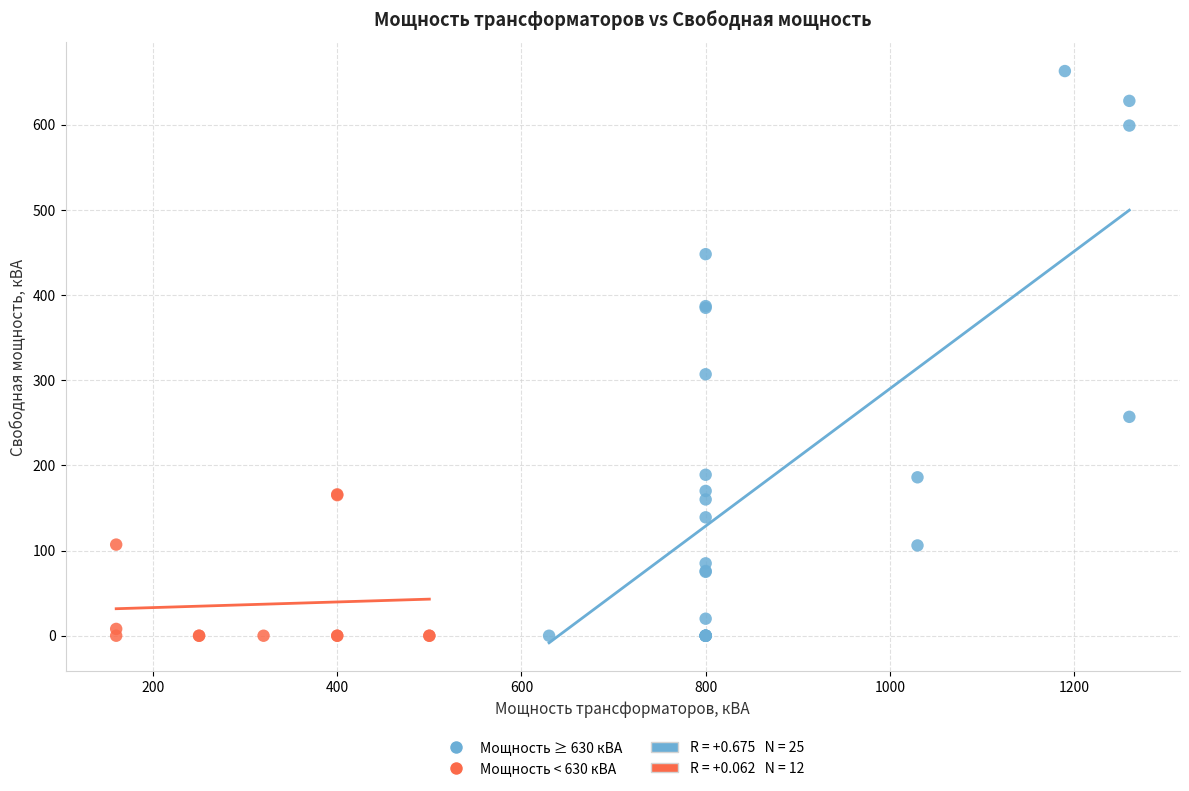

Which series reaches the maximum Y coordinate?

Мощность ≥ 630 кВА